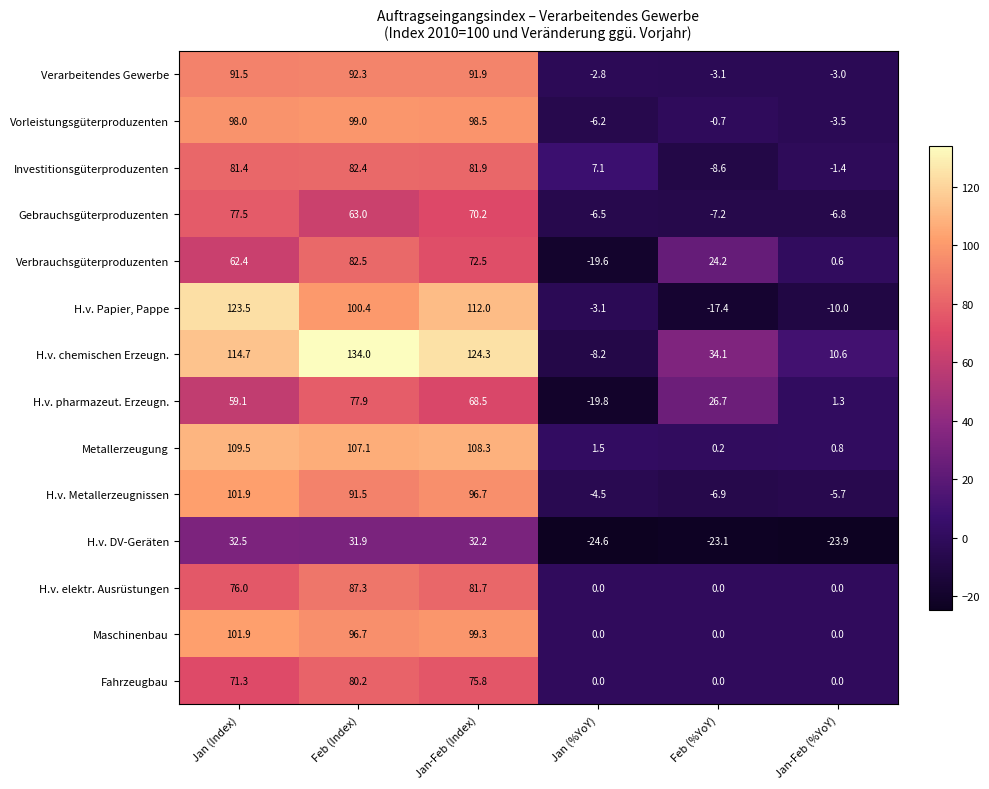

Is it true that Metallerzeugung equals 71.1 at Feb (Index)?

False